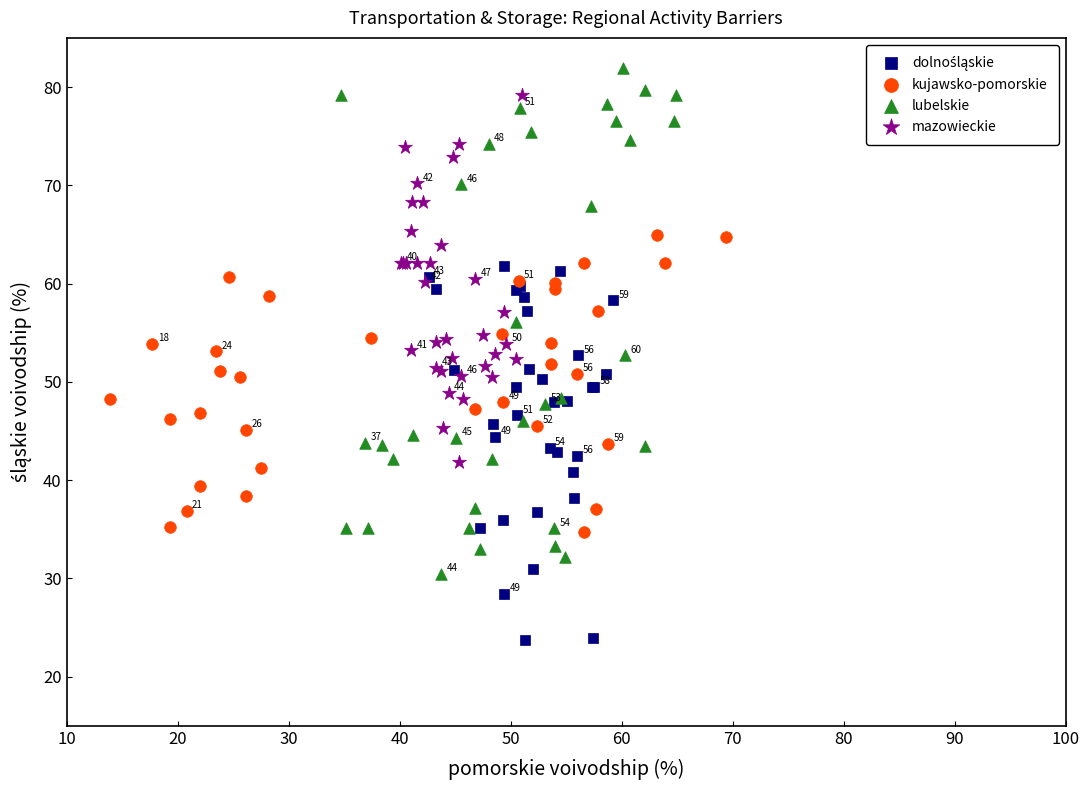

Which series has the widest spread of Y values?

lubelskie